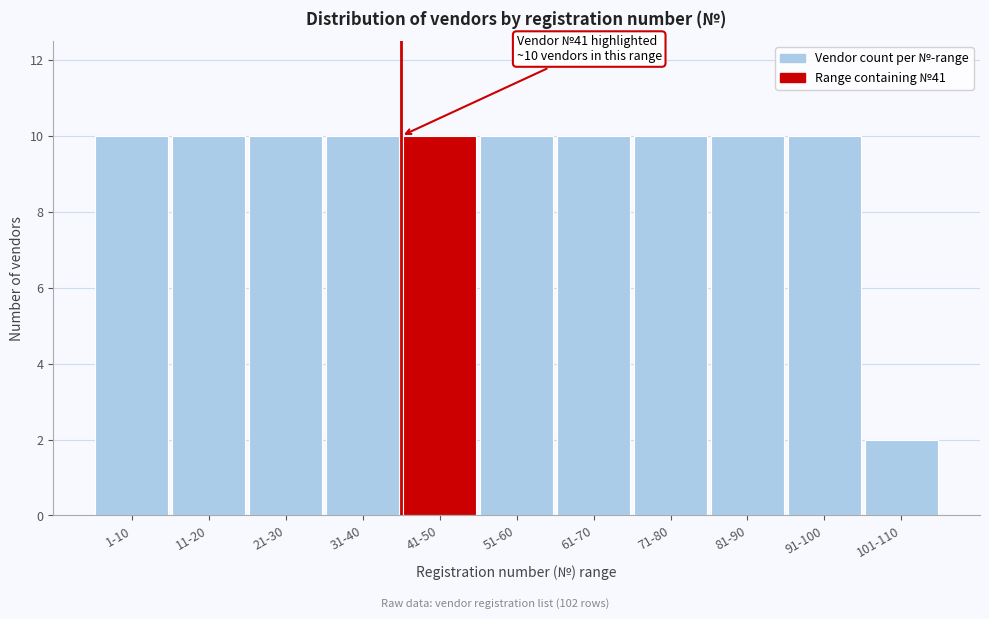

Reading left to right, list all the values displayed in this chart.

1-10=10	11-20=10	21-30=10	31-40=10	41-50=10	51-60=10	61-70=10	71-80=10	81-90=10	91-100=10	101-110=2